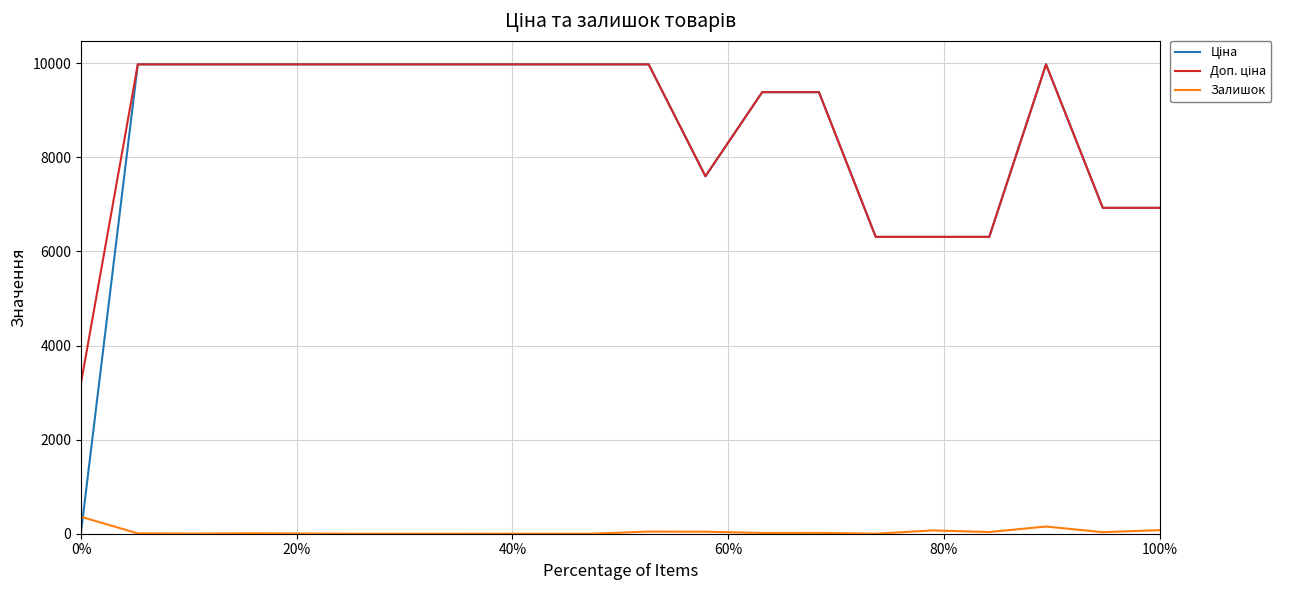

What is the greatest value displayed?

9975.0